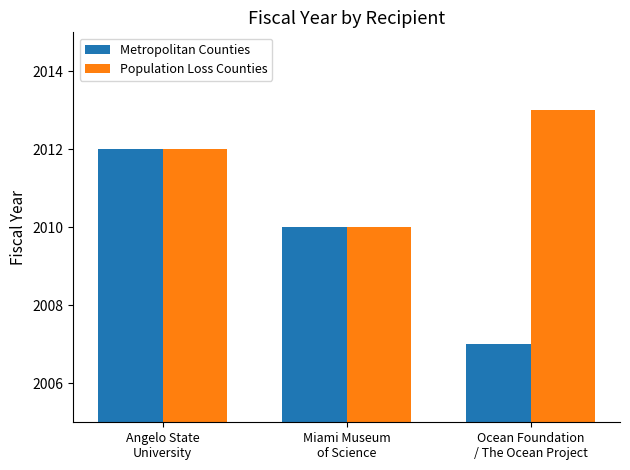

What is the label of the 1st bar from the right?

Ocean Foundation
/ The Ocean Project